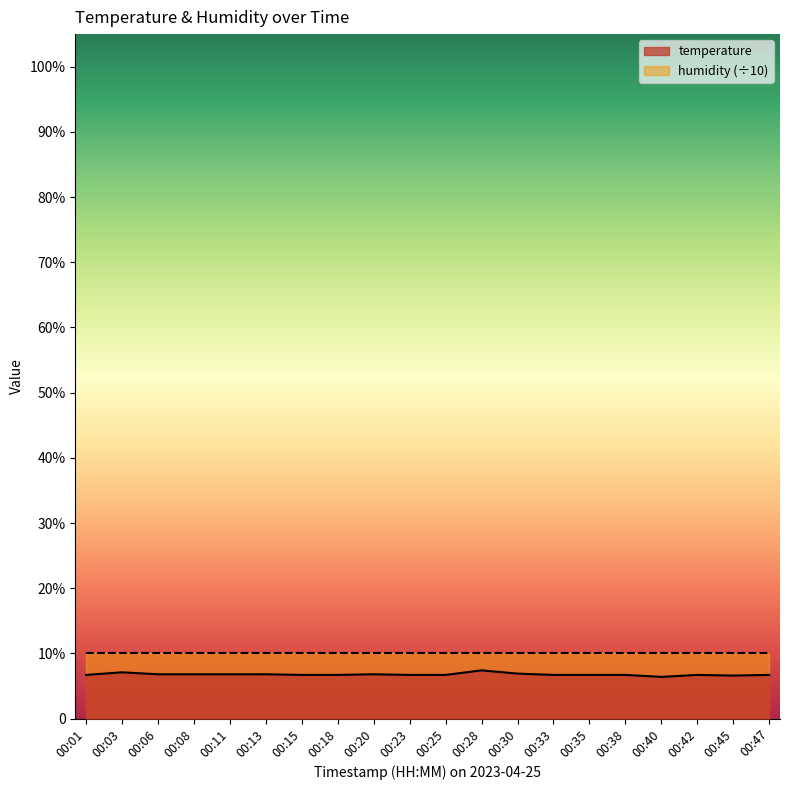

Reading right to left, extract all data points from this chart.

00:47=6.7	00:45=6.6	00:42=6.7	00:40=6.4	00:38=6.7	00:35=6.7	00:33=6.7	00:30=6.9	00:28=7.4	00:25=6.7	00:23=6.7	00:20=6.8	00:18=6.7	00:15=6.7	00:13=6.8	00:11=6.8	00:08=6.8	00:06=6.8	00:03=7.1	00:01=6.7